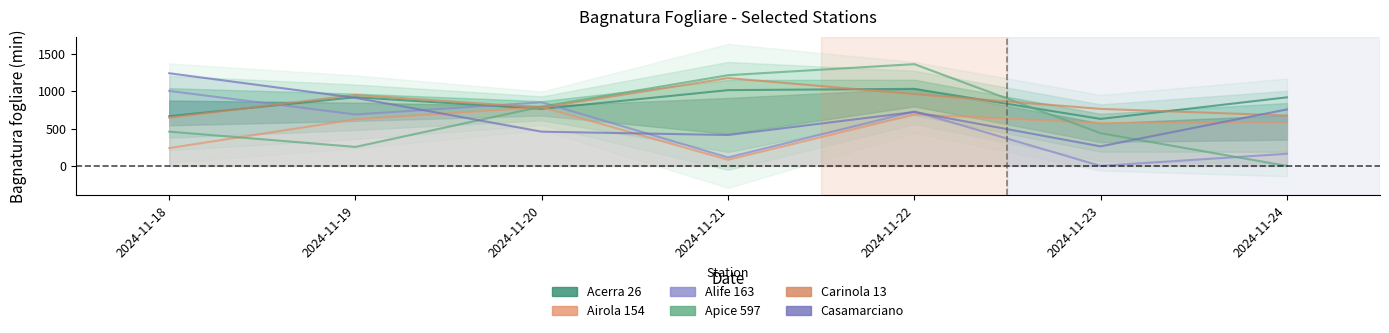

Reading left to right, what are all the values shown in this chart?

Acerra 26: 665.1	919.2	762.8	1014.1	1031.3	628.7	917.8
Airola 154: 238.7	622.8	785.1	82.5	688.7	574.0	580.4
Alife 163: 1003.3	687.6	851.1	113.3	729.5	0.0	162.4
Apice 597: 458.6	254.5	793.4	1214.4	1362.4	437.7	0.0
Carinola 13: 646.6	949.6	780.6	1176.0	961.1	763.4	674.3
Casamarciano: 1240.6	911.4	458.4	413.8	721.3	261.8	755.9